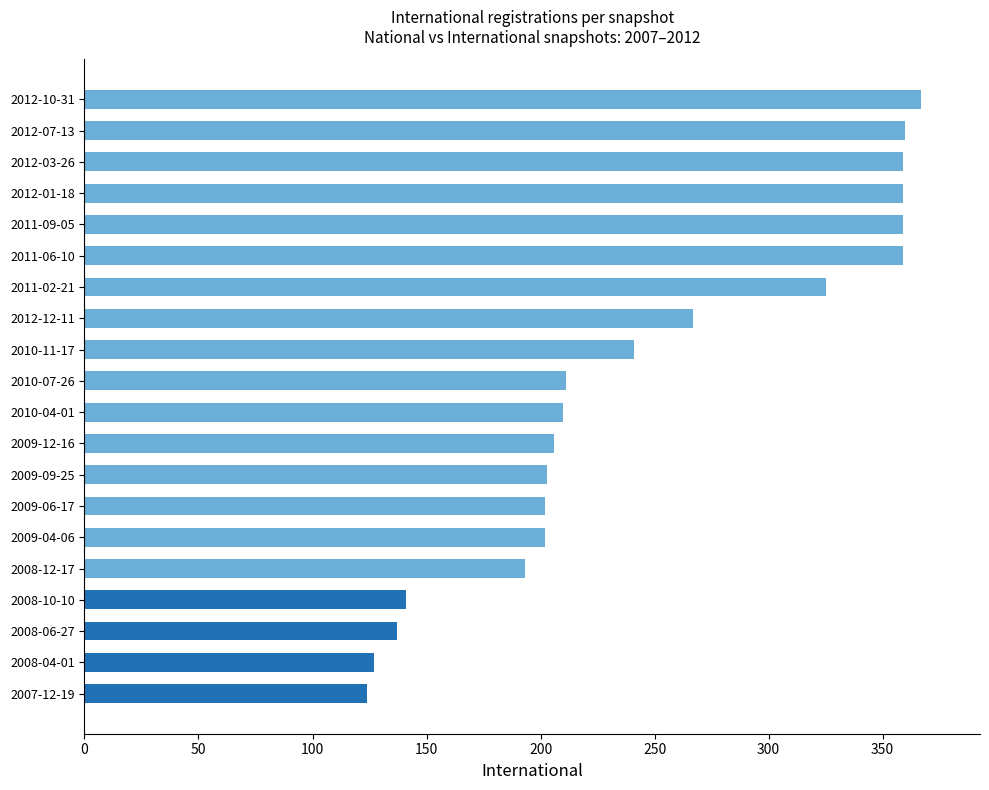

Approximately how many times larger is the value at 2009-04-06 compared to 2011-02-21?

0.6